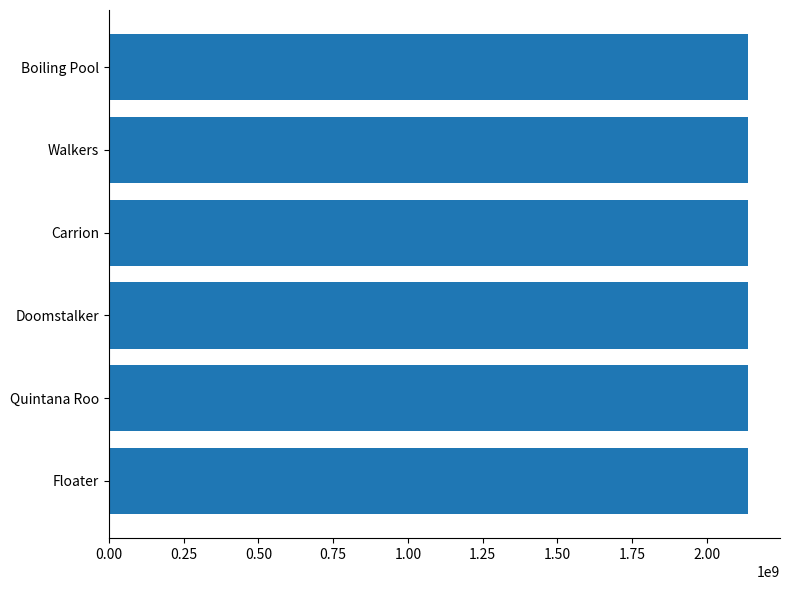

Read the value at Floater.

2137707215